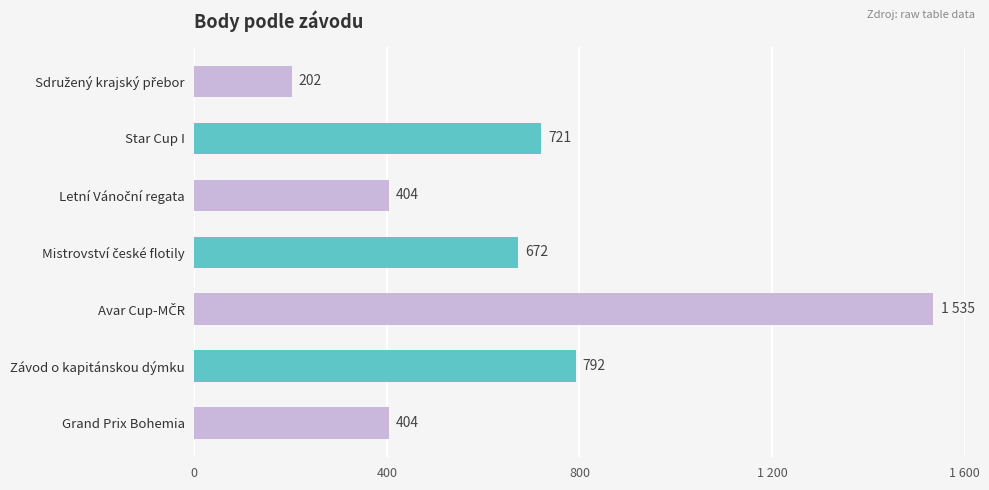

What is the minimum value shown in the chart?

202